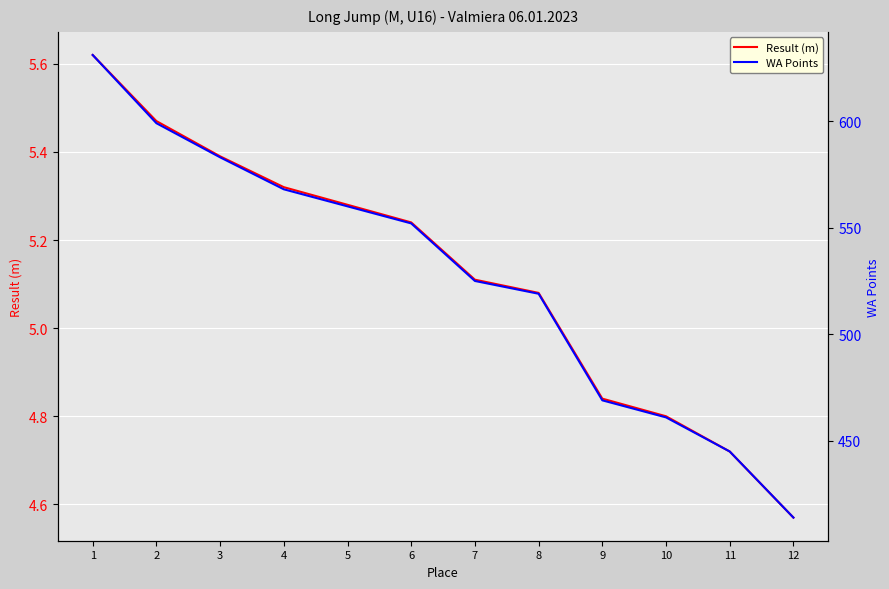

At which category is the sum across all series the highest?

1